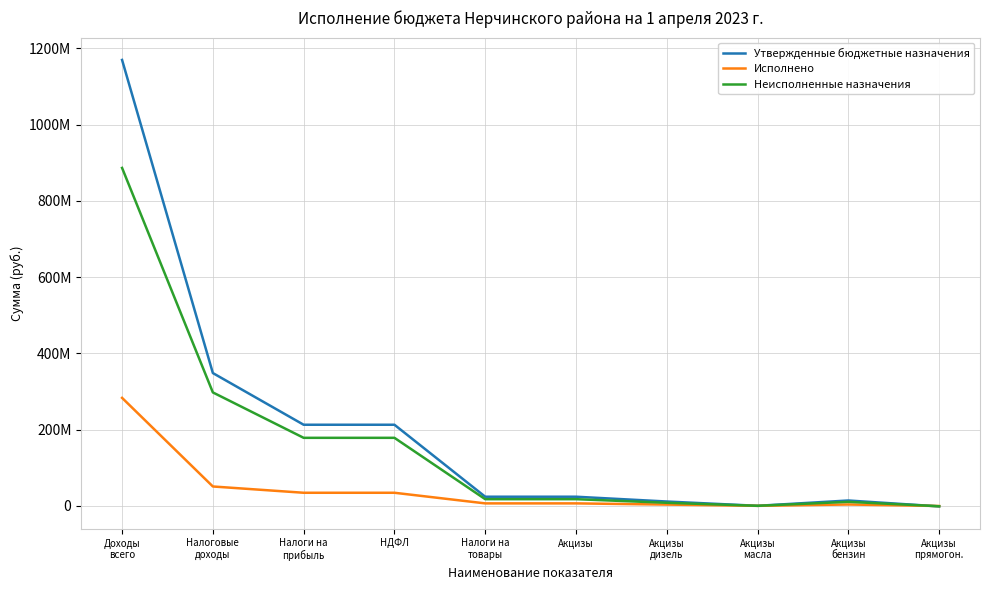

The value of Неисполненные назначения at Акцизы
бензин is 10474916.4. True or false?

True